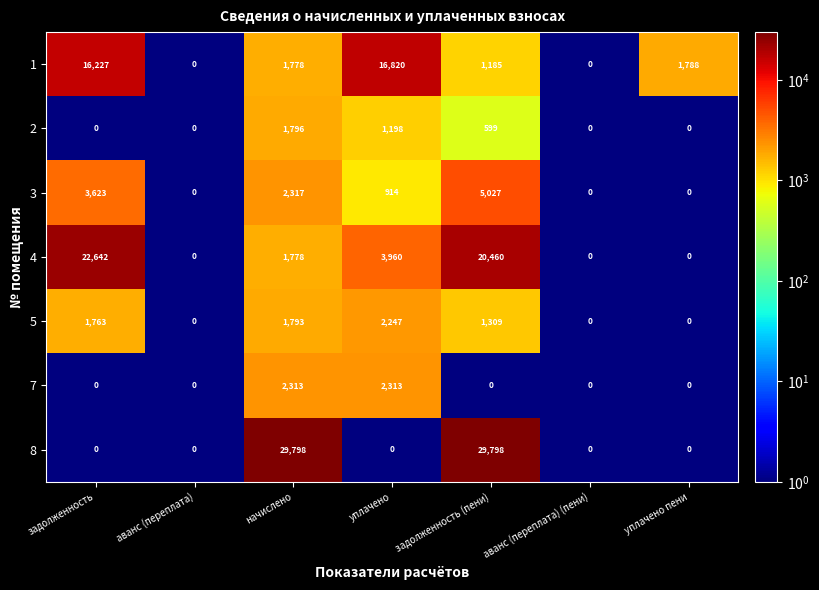

At how many categories does at least one series exceed 26069?

2